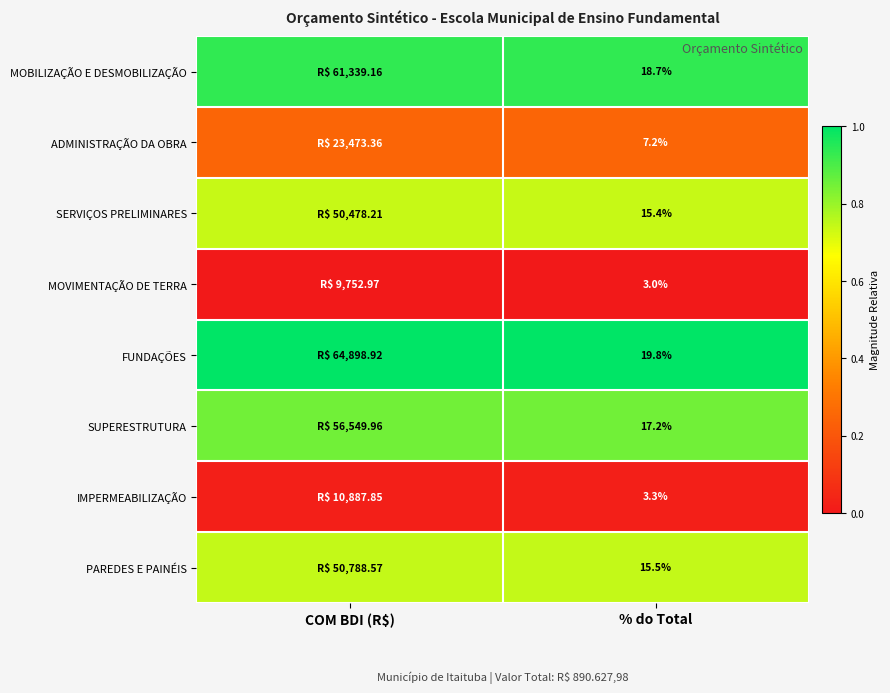

At % do Total, list the series in order from smallest to largest.

MOVIMENTAÇÃO DE TERRA, IMPERMEABILIZAÇÃO, ADMINISTRAÇÃO DA OBRA, SERVIÇOS PRELIMINARES, PAREDES E PAINÉIS, SUPERESTRUTURA, MOBILIZAÇÃO E DESMOBILIZAÇÃO, FUNDAÇÕES